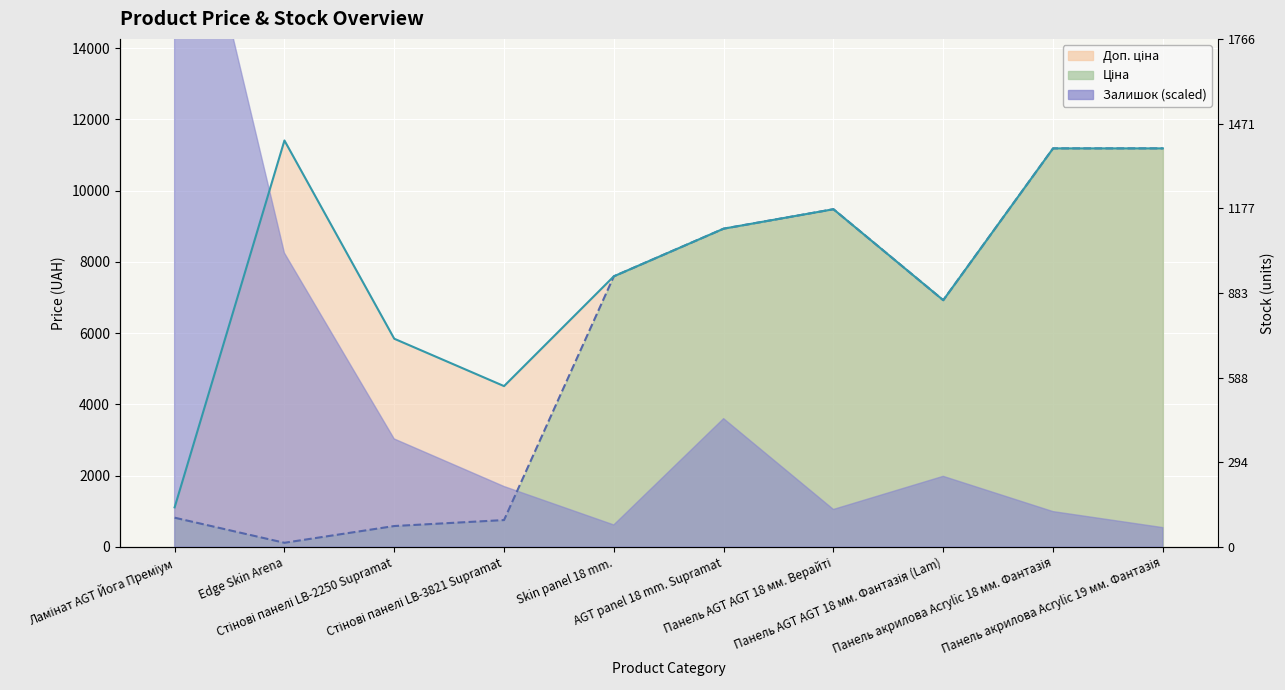

Does the chart display data point markers on the line(s)?

No